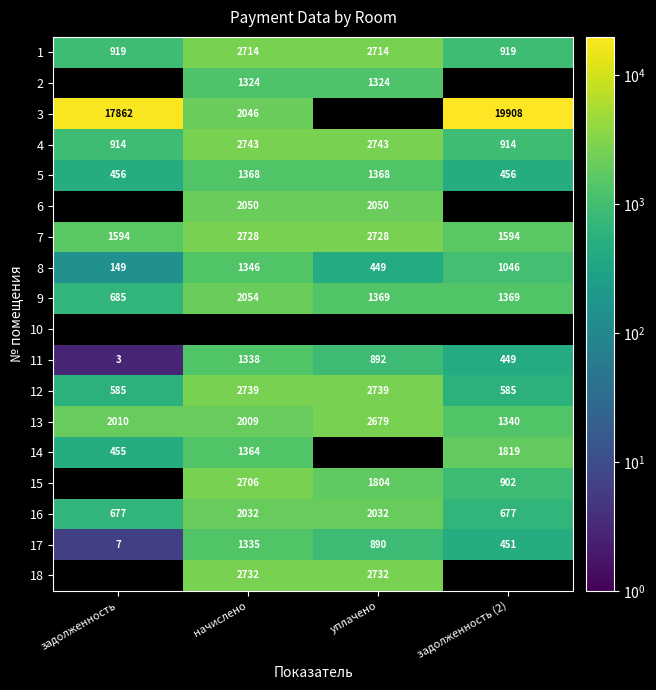

What value does the 13 series have at задолженность?

2010.0